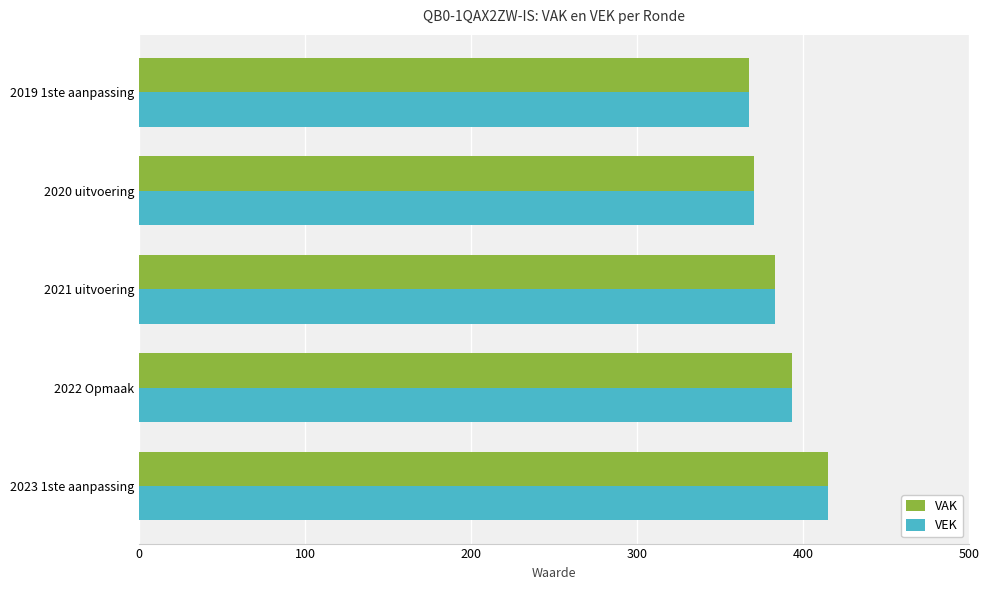

What is the difference between the maximum and second lowest values in the VAK series?

45